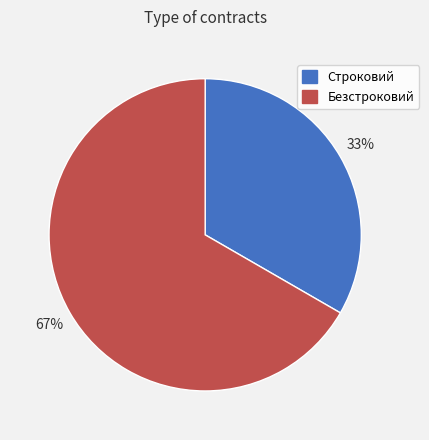

Is the sum of Строковий and Безстроковий greater than half?

Yes